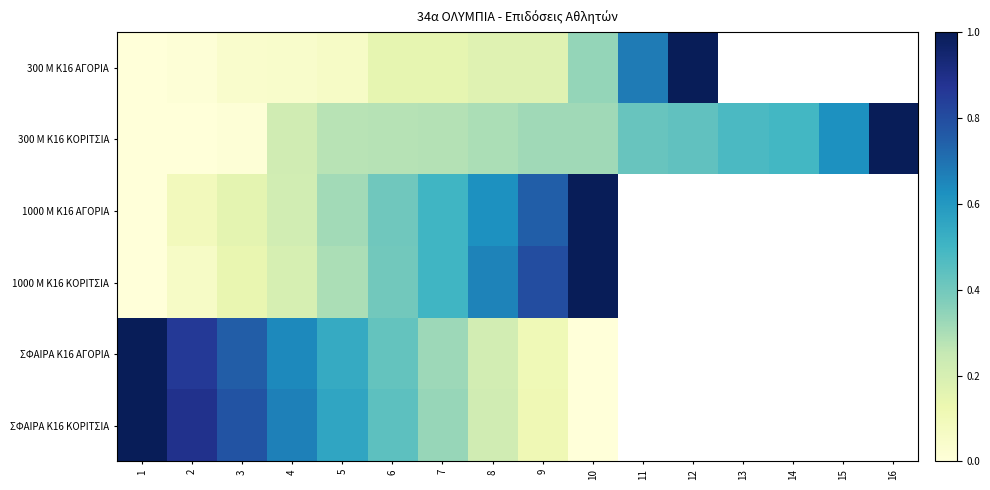

How many values in the 300 Μ Κ16 ΑΓΟΡΙΑ series exceed 0?

11